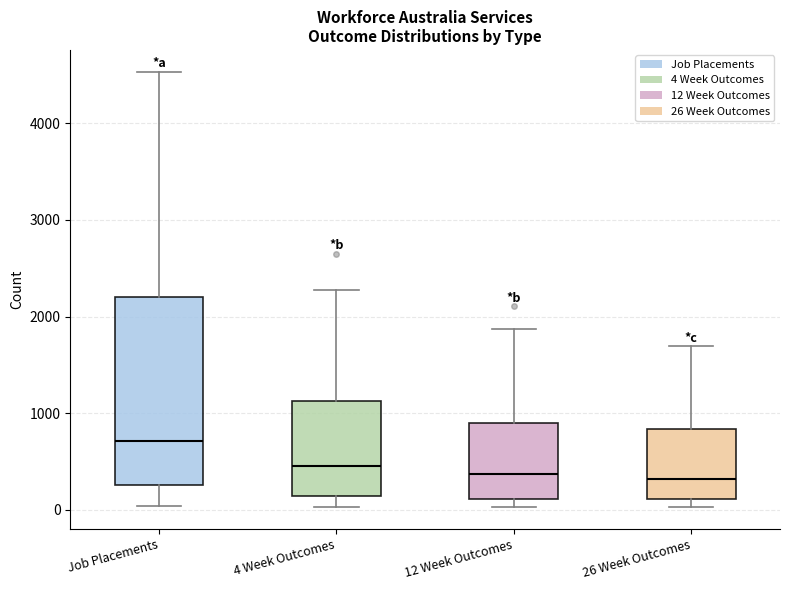

Which box has the highest median line?

Job Placements